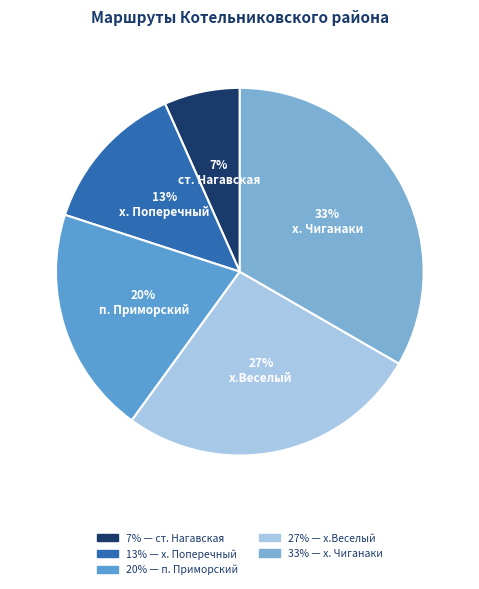

Which category has the smallest portion of the pie?

ст. Нагавская - г. Котельниково